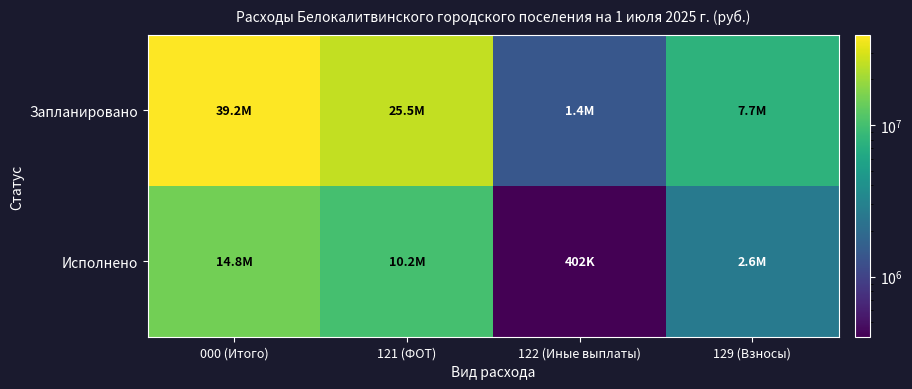

Which has a higher value, 129 (Взносы) or 122 (Иные выплаты)?

129 (Взносы)